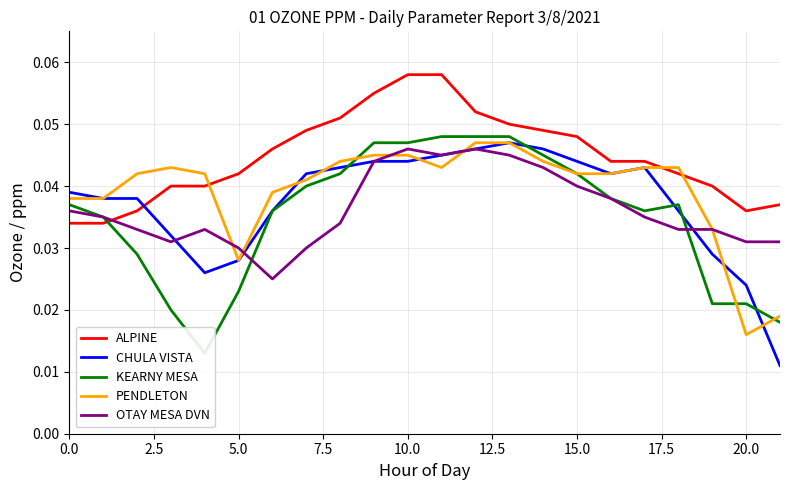

How many intersections are there between PENDLETON and ALPINE?

3